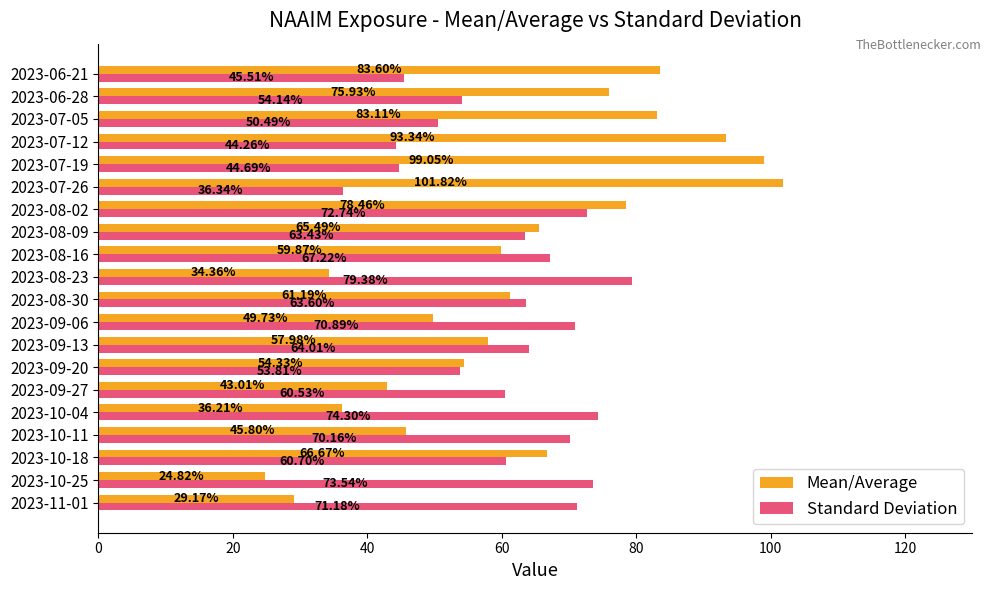

What is the difference between the maximum and minimum values in the Mean/Average series?

77.0